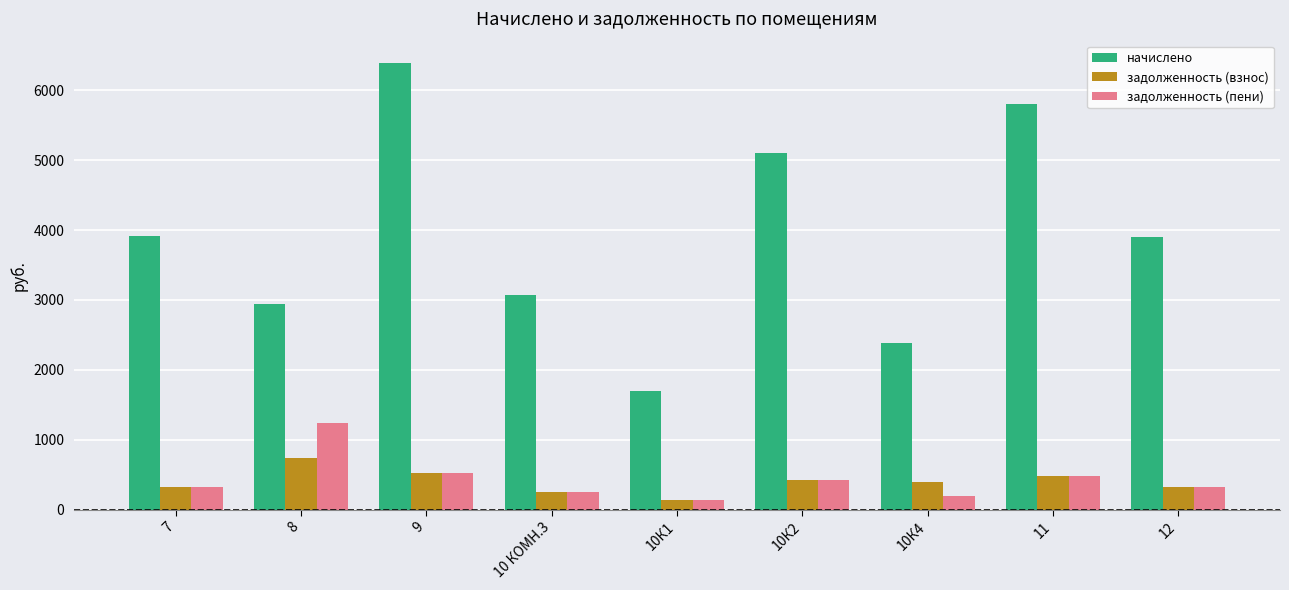

How many data points in начислено are above 3894?

5